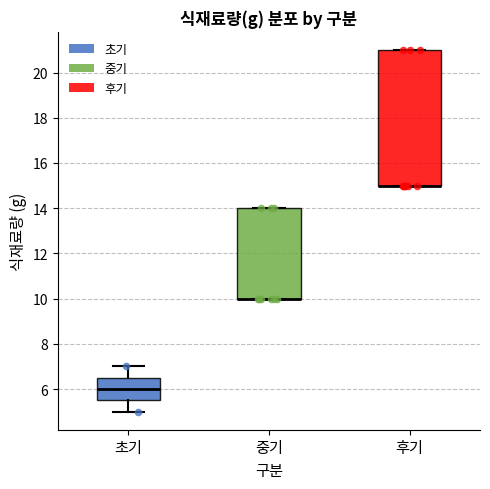

Reading left to right, transcribe this box plot: for each box, give where its median line is, the range the box spans, and where its two whiskers end, as read against the y-axis. The values are not printed on the chart, so give them approximately, as read against the axis.

초기: median 6.0, box 5.6 to 6.6, whiskers 5.0 to 7.0
중기: median 10.0 (drawn on the box's lower edge), box 10.0 to 14.0, whiskers 10.0 to 14.0
후기: median 15.0 (drawn on the box's lower edge), box 15.0 to 21.0, whiskers 15.0 to 21.0